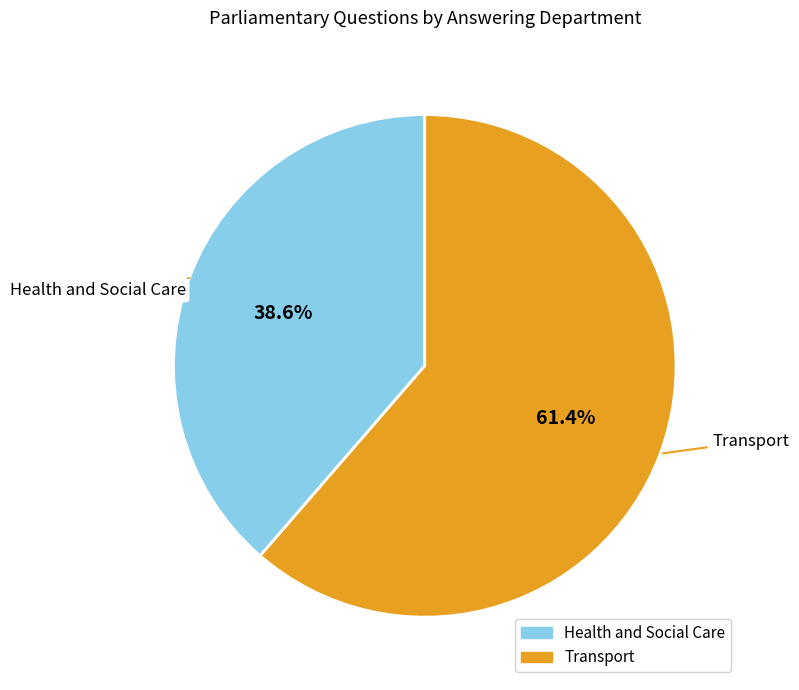

The Transport slice represents 61% of the pie. True or false?

True